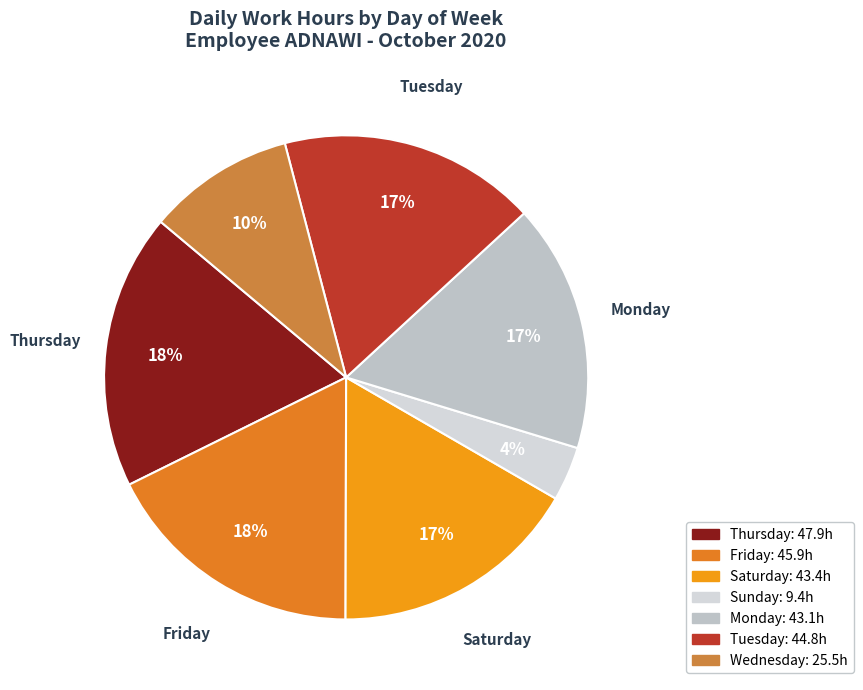

Is there any slice that represents more than half of the pie?

No